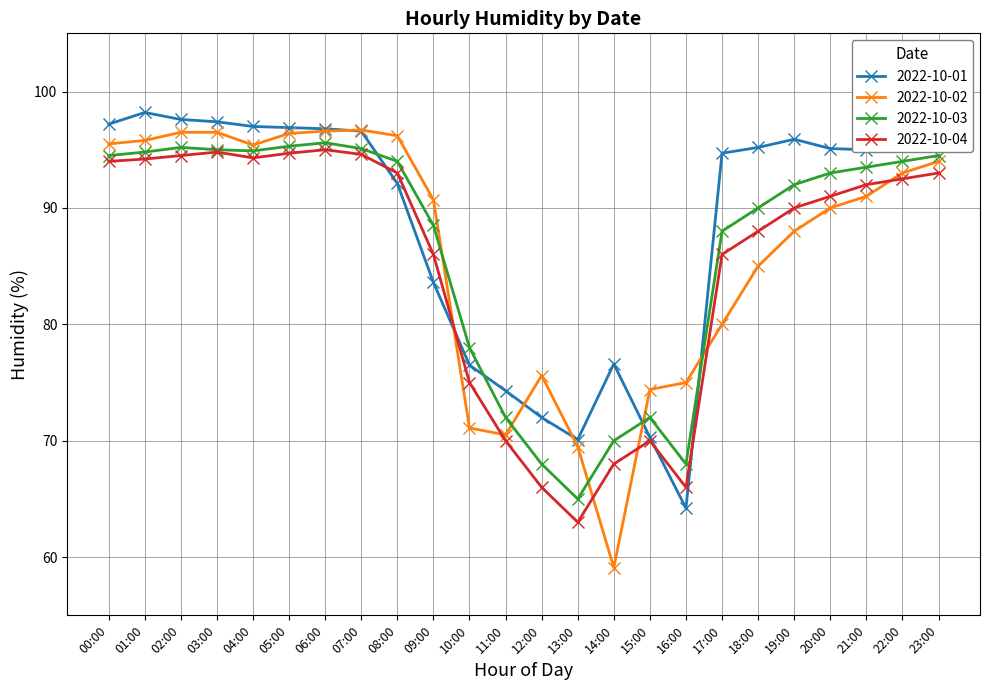

What is the sum of all 2022-10-02 values?

2072.5